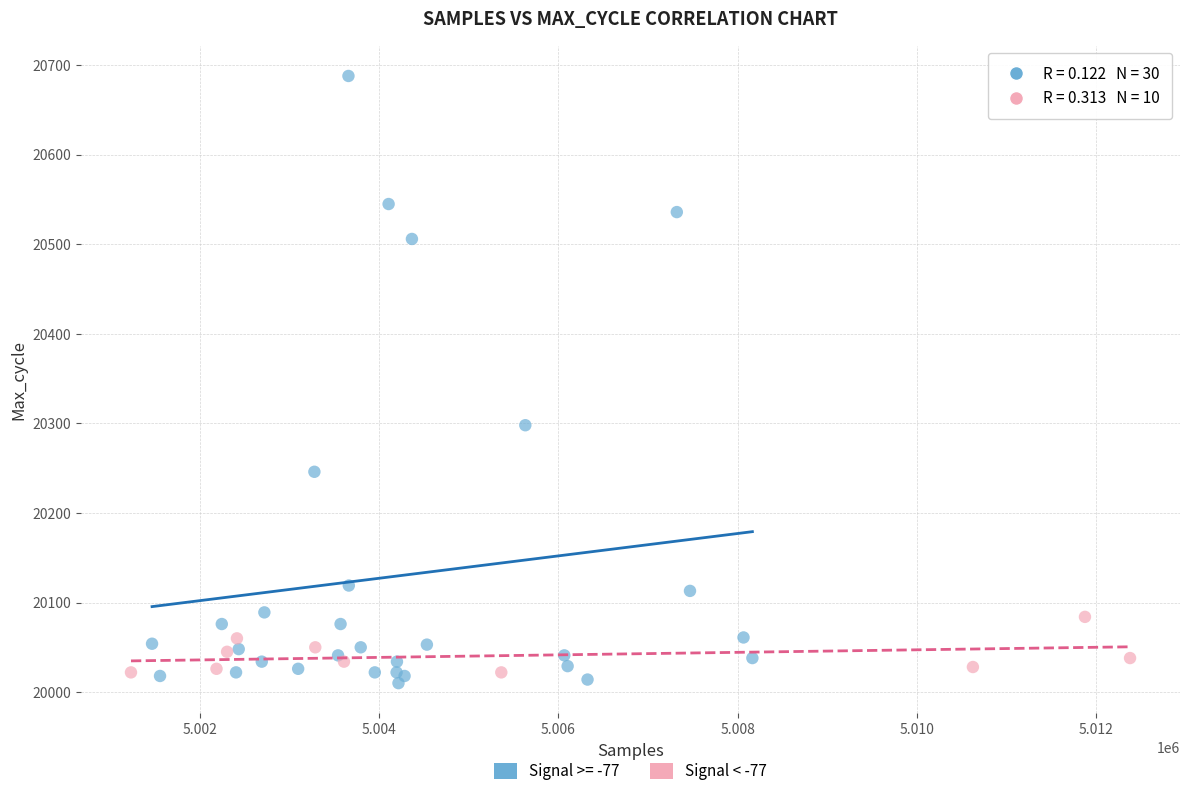

Which series contains the highest Y value?

Signal >= -77